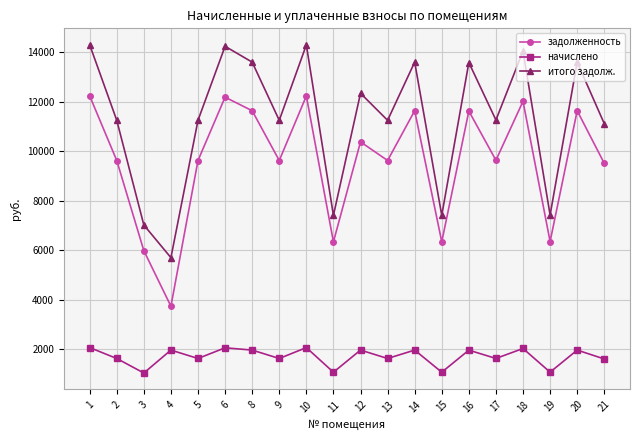

At which label does итого задолж. reach its minimum?

4